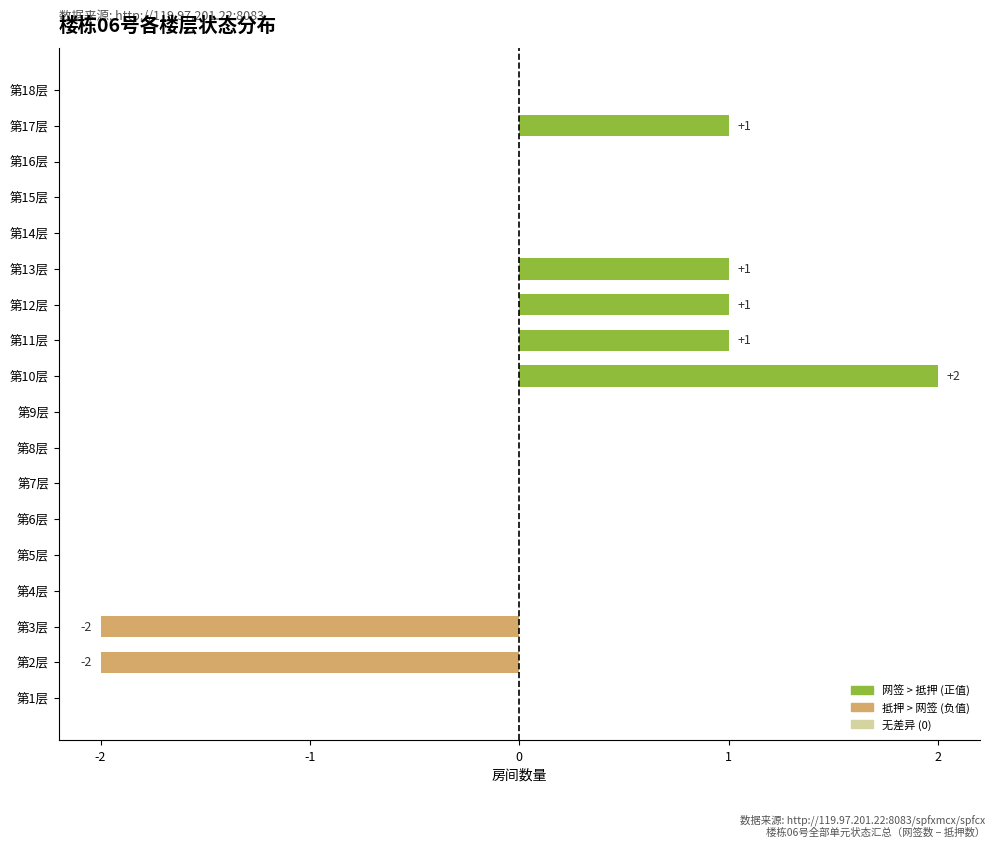

How many data points does each series have?

18